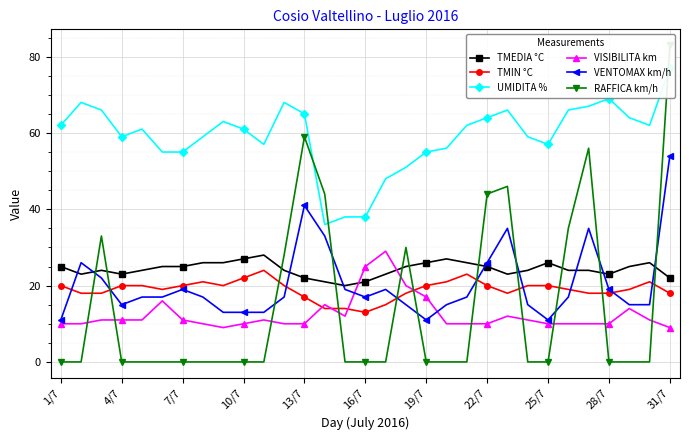

The value of TMIN °C at 19/7 is 12. True or false?

False